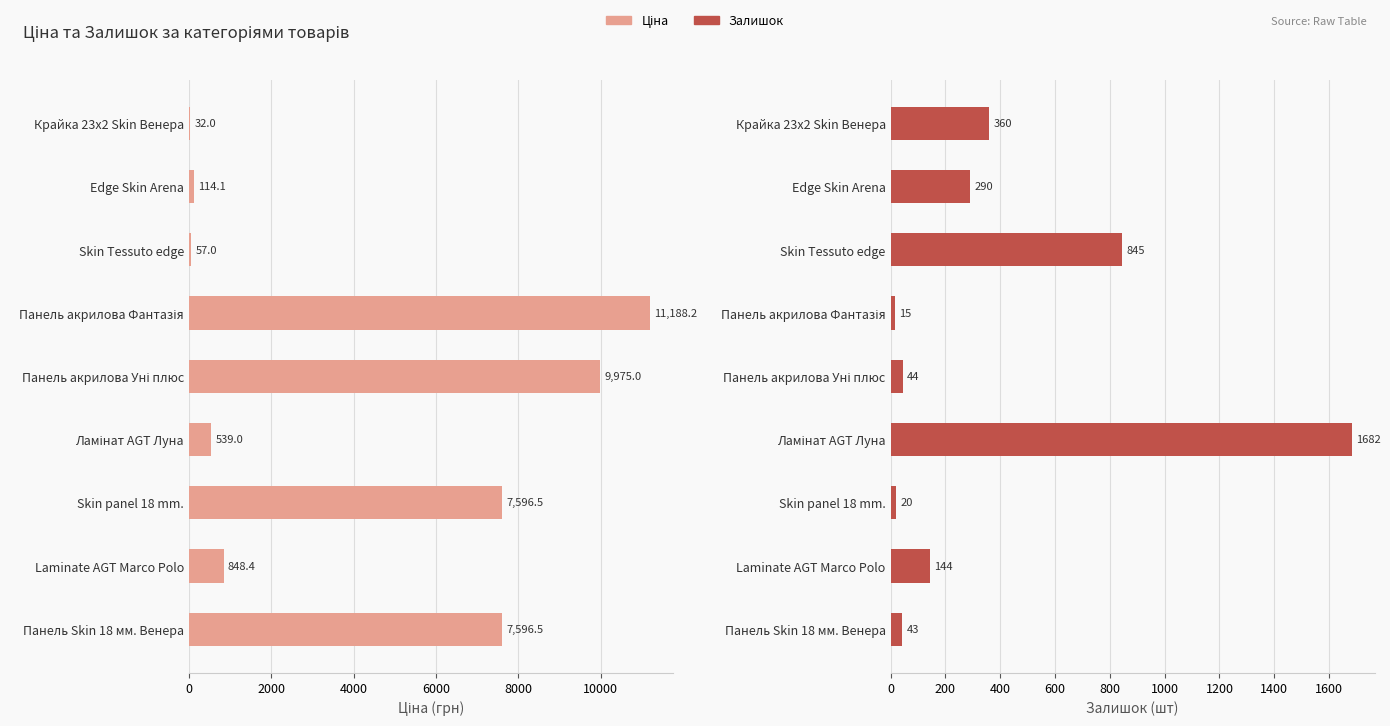

Reading left to right, what are all the values shown in this chart?

Ціна: 32.0	114.1	57.0	11188.2	9975.0	539.0	7596.5	848.4	7596.5
Залишок: 360.0	290.0	845.0	15.0	44.0	1682.0	20.0	144.0	43.0